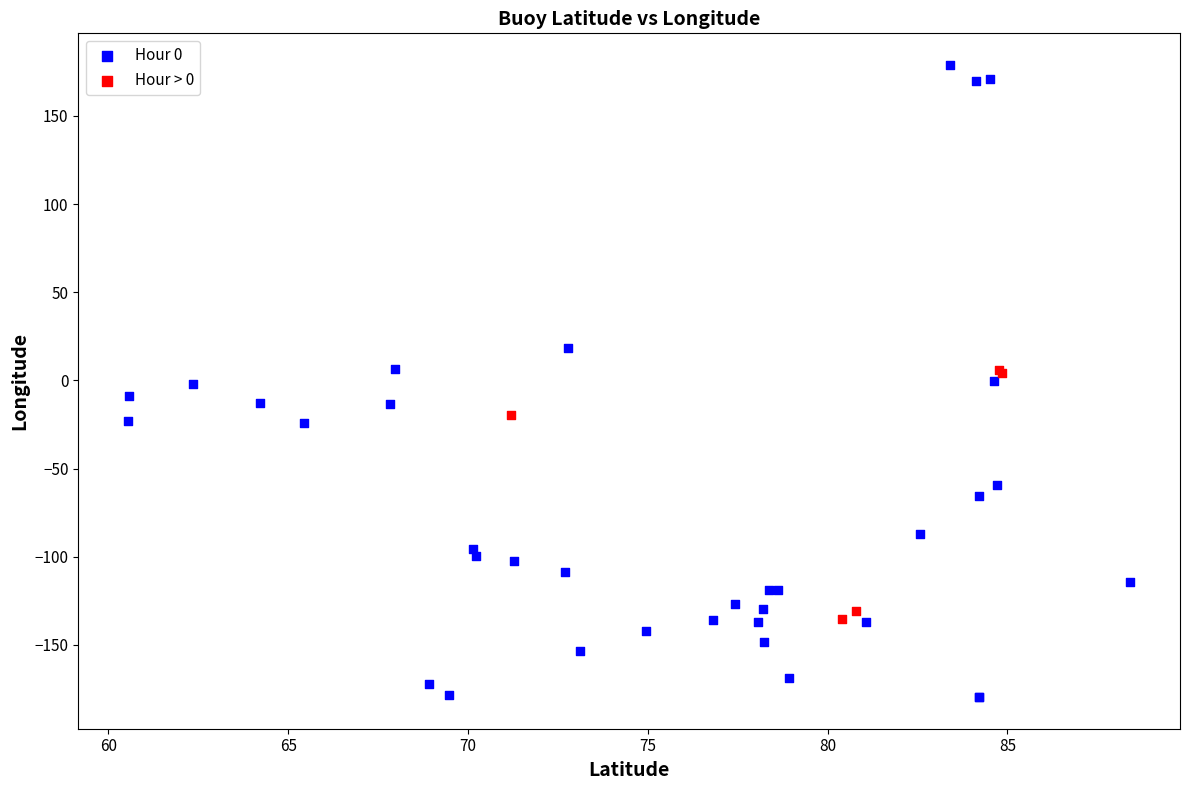

Which series has the widest spread of Y values?

Hour 0